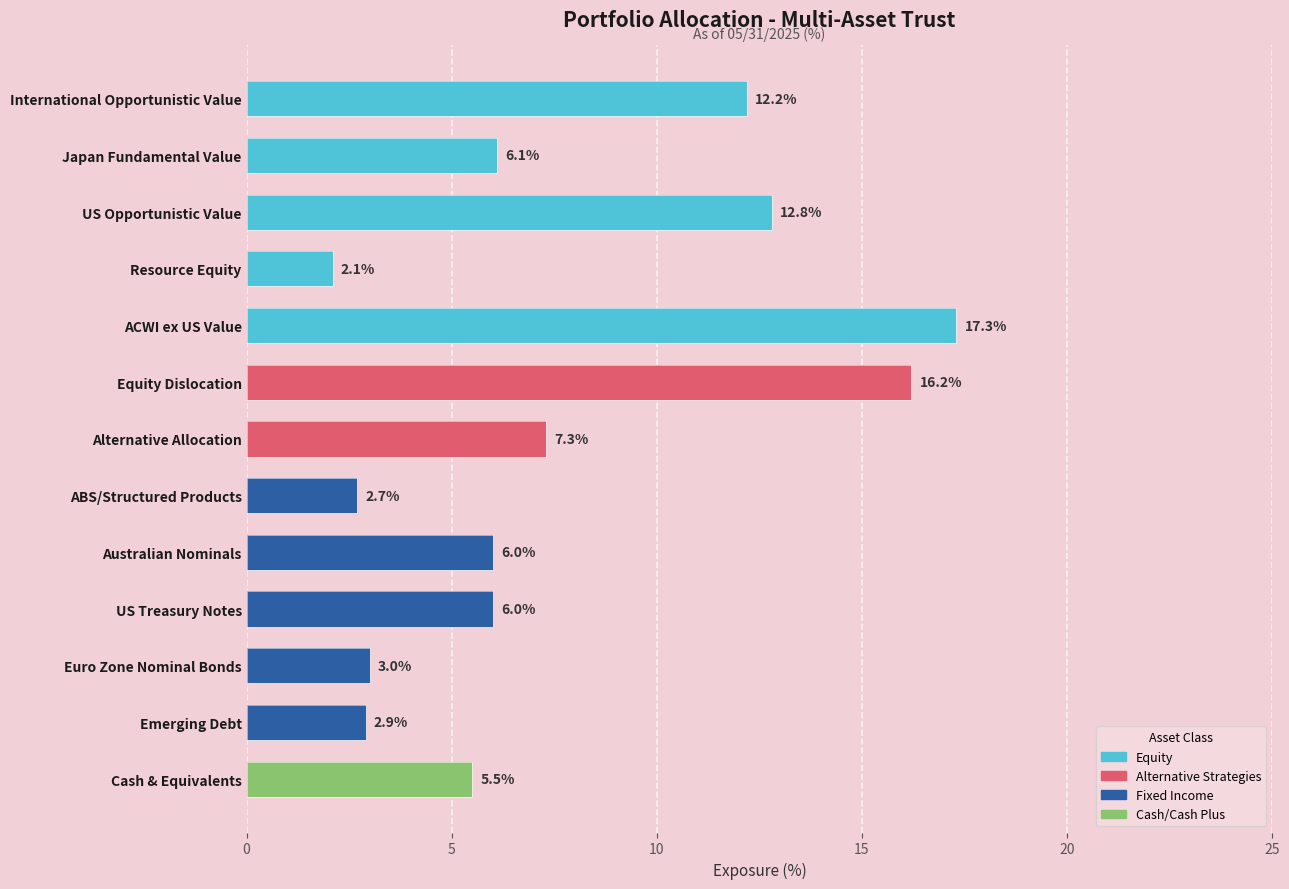

What is the sum of the values at ACWI ex US Value and Australian Nominals?

23.3